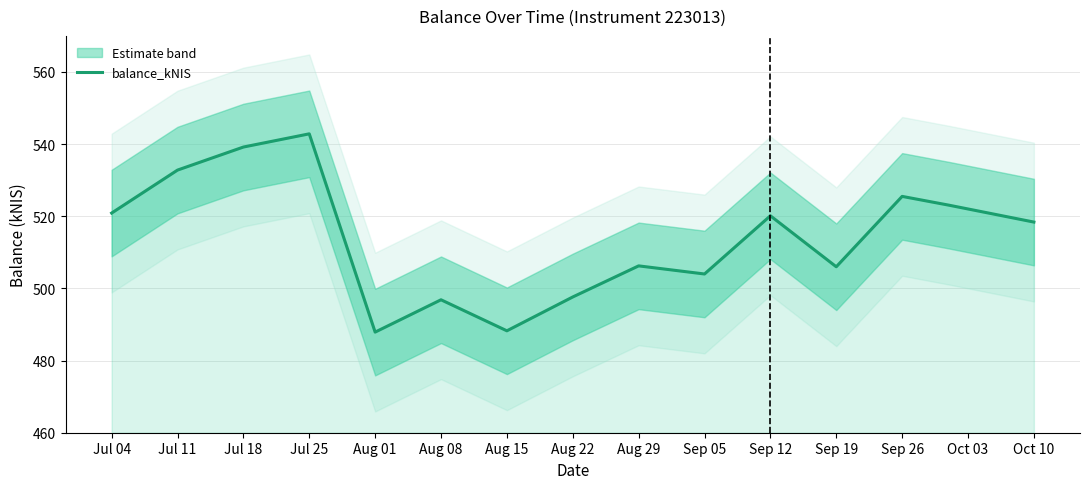

Which label corresponds to the smallest value in the chart?

Aug 01